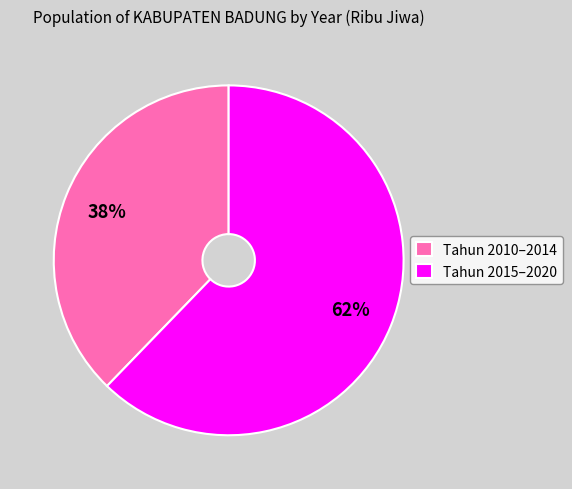

Does any single category account for the majority?

Yes